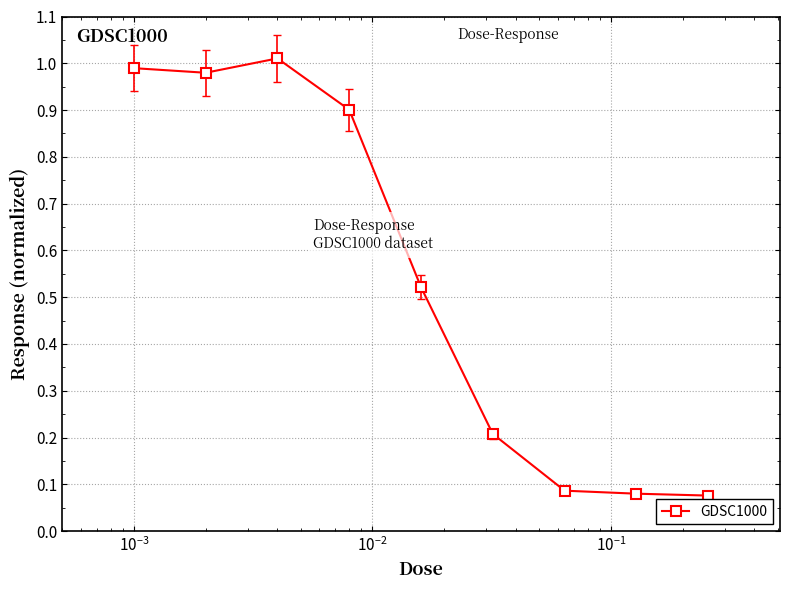

What is the difference between the maximum and minimum values?

0.9